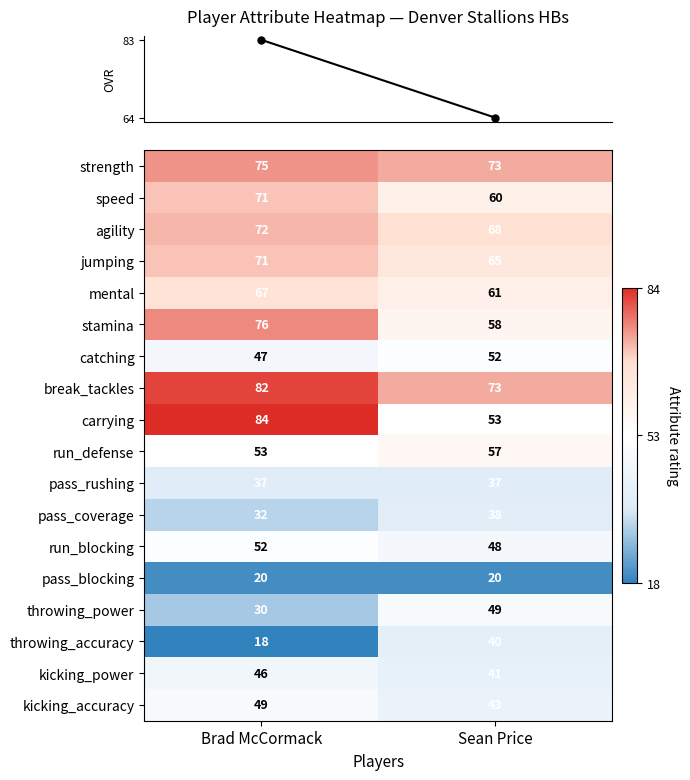

List the labels in order of speed value, largest first.

Brad McCormack, Sean Price